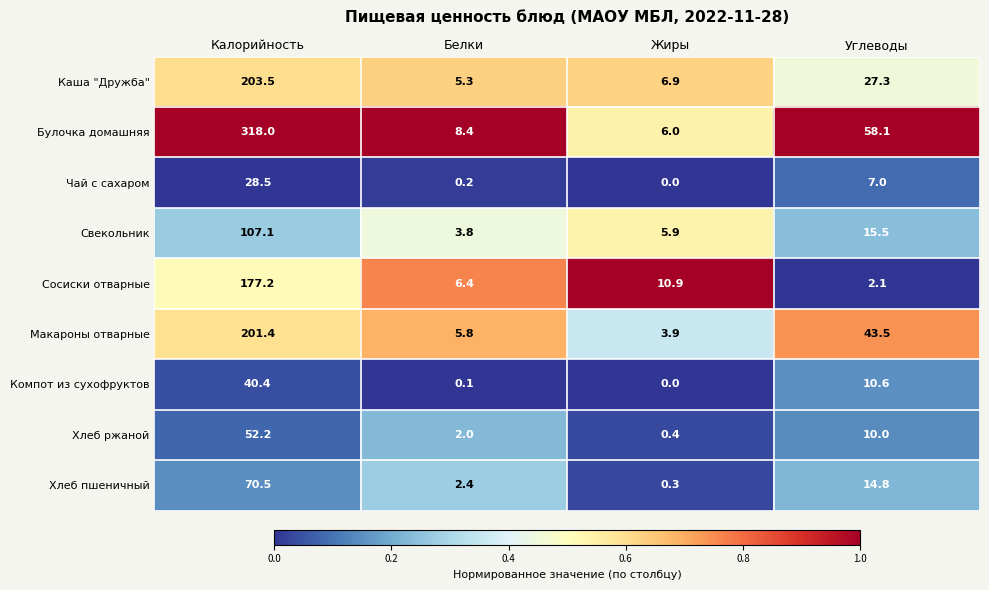

What is the approximate value of Булочка домашняя at Белки?

8.4